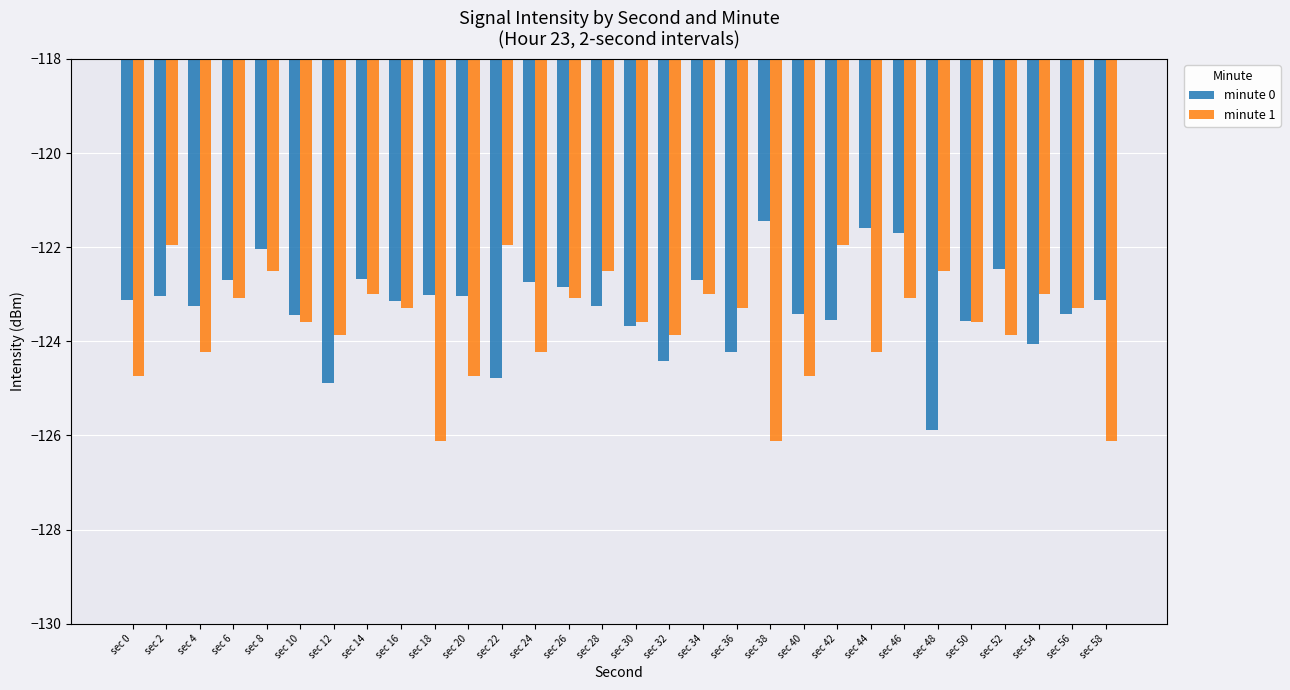

What is the smallest value displayed?

-126.1